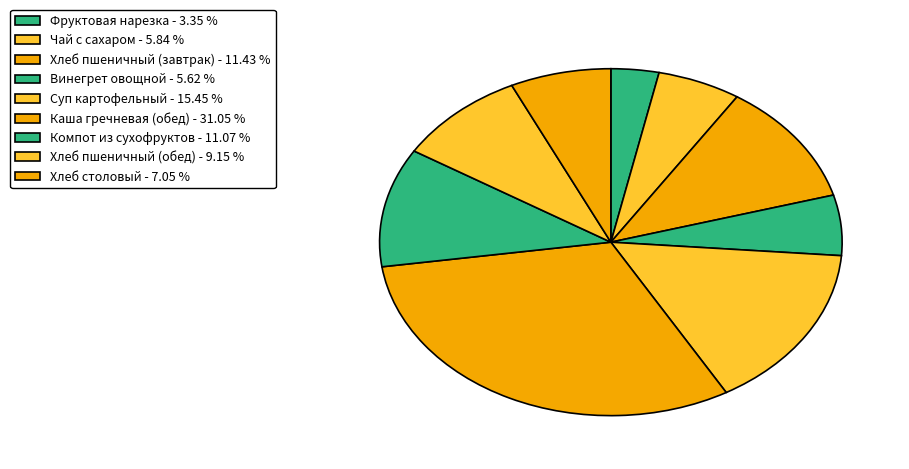

How many segments does this pie chart have?

9